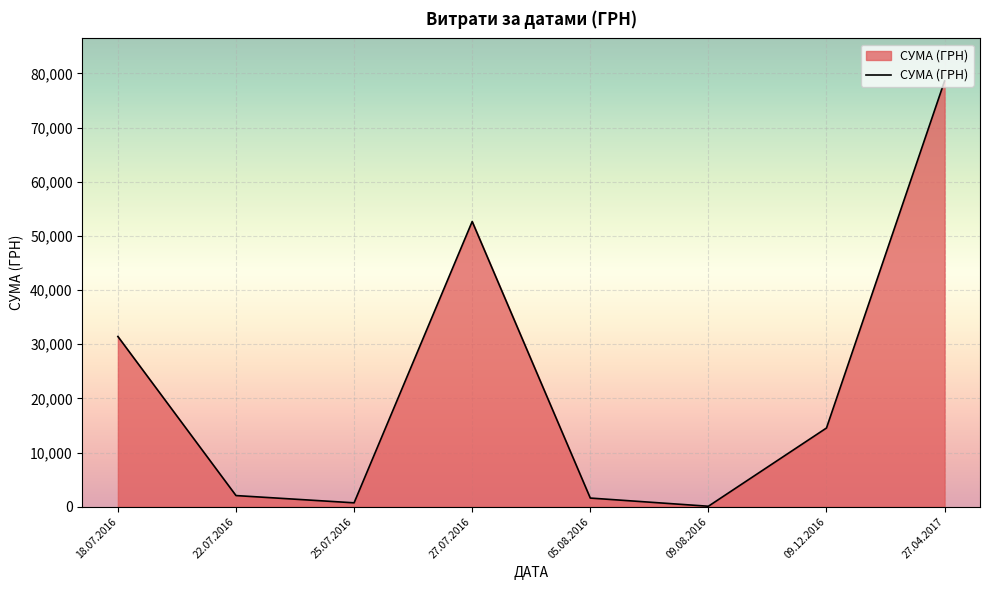

What is the change in value from 22.07.2016 to 09.12.2016?

+12473.8